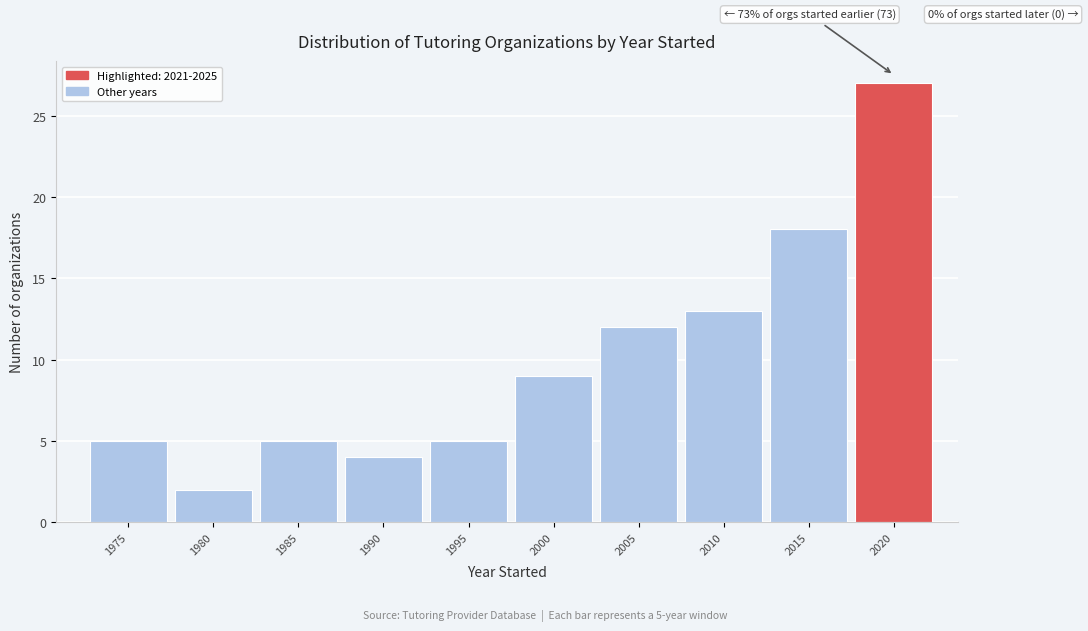

Reading left to right, what are all the values shown in this chart?

1975=5	1980=2	1985=5	1990=4	1995=5	2000=9	2005=12	2010=13	2015=18	2020=27